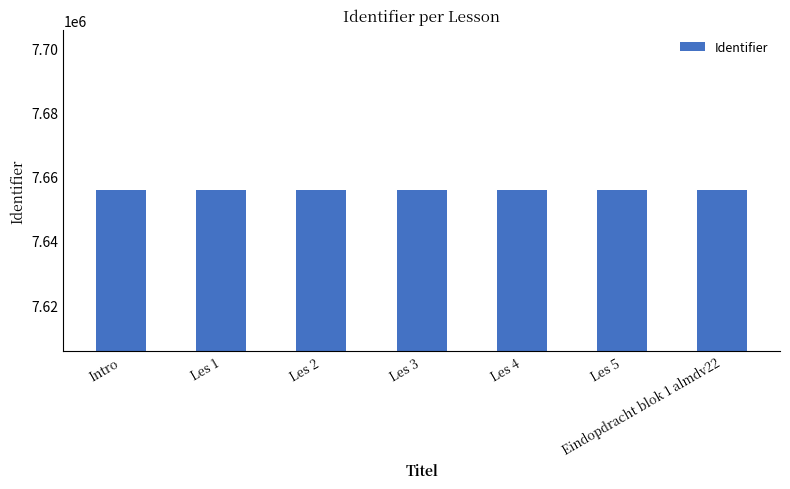

How many data points does each series have?

7